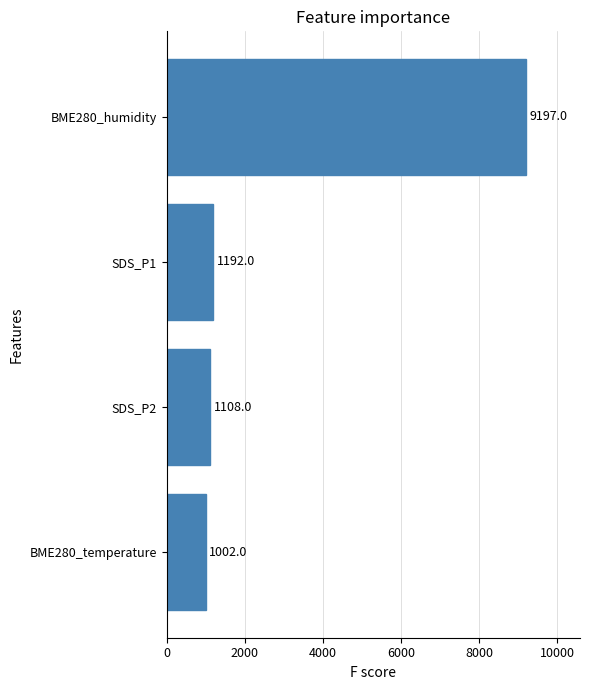

Reading top to bottom, what are all the values shown in this chart?

9197	1192	1108	1002